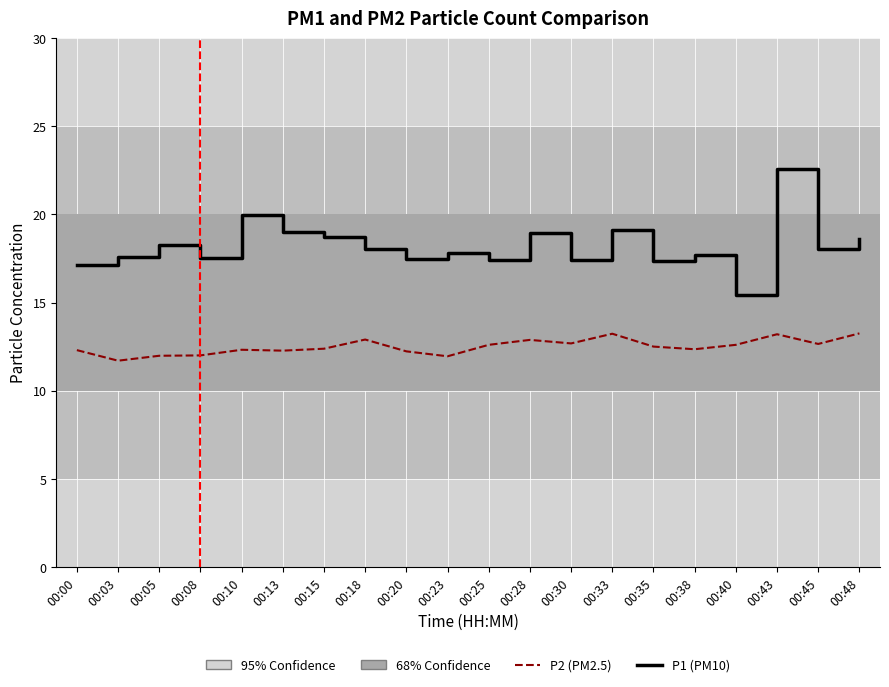

The P1 (PM10) series shows 9.0 at 00:23. True or false?

False